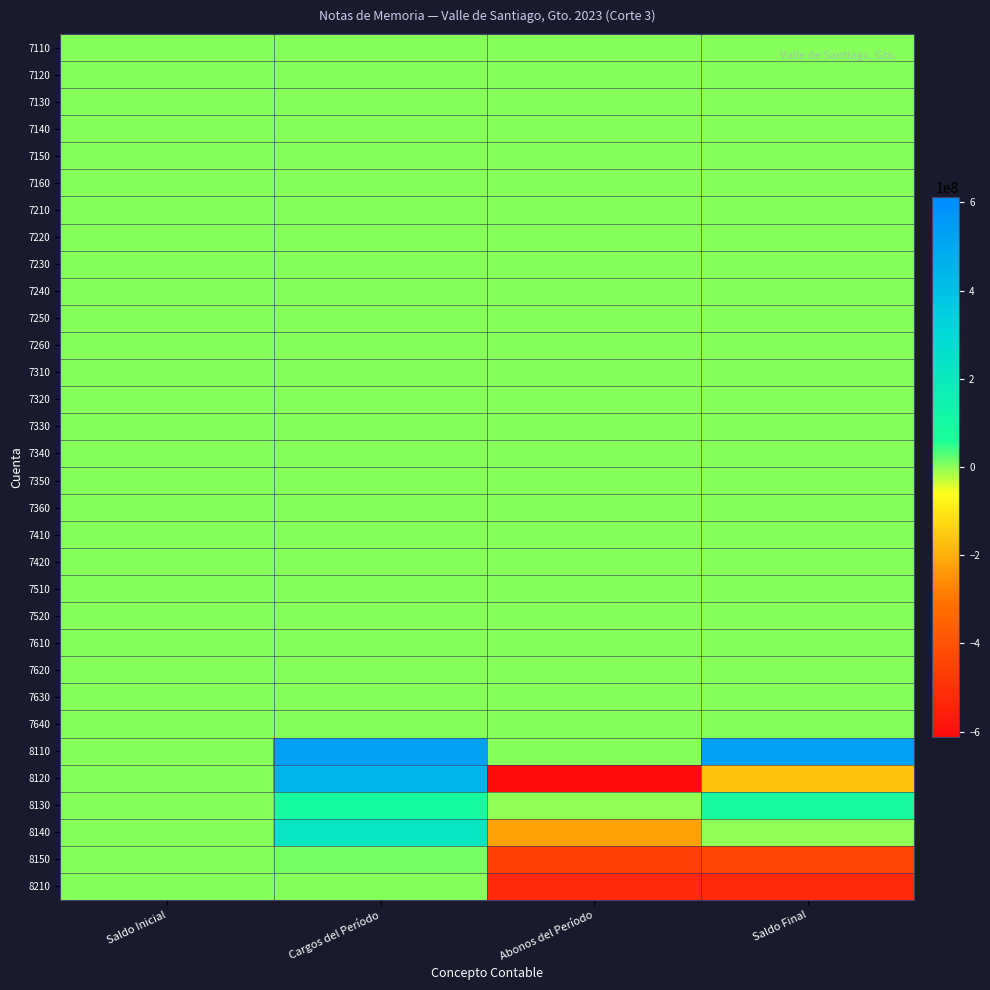

How many data points does each series have?

4